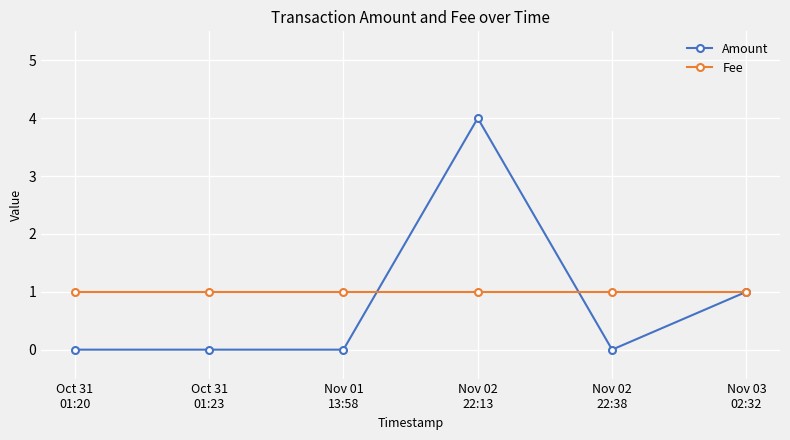

What is the spread (max minus min) of values at Nov 01
13:58?

1